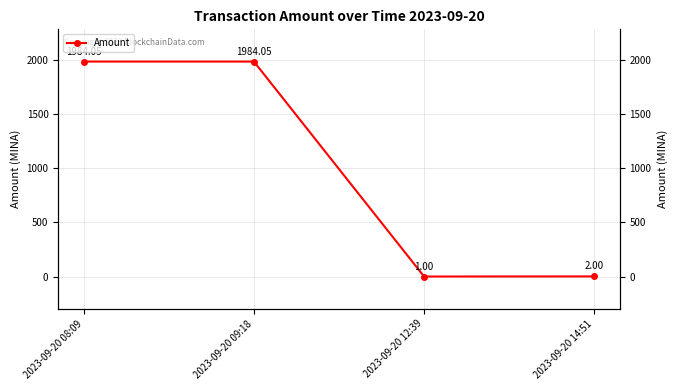

Where is the data nearest to the value 992?

2023-09-20 14:51